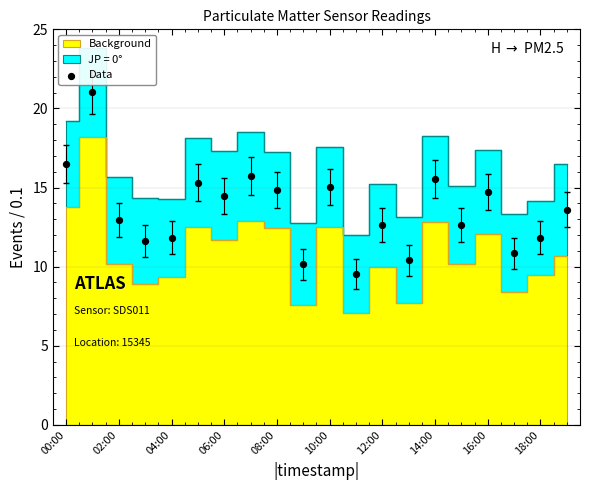

What is the range of Y values (max minus min)?

11.5